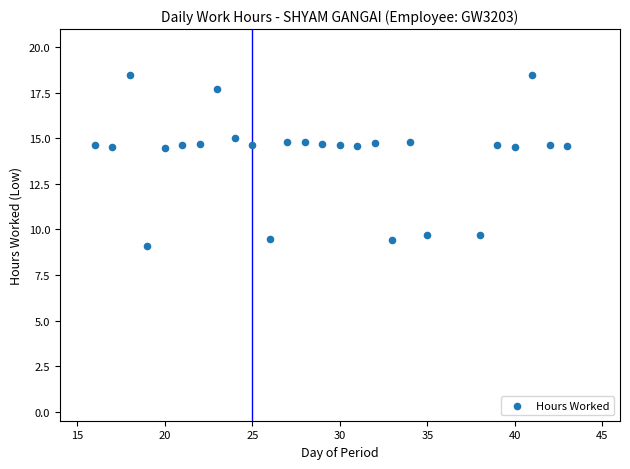

What is the range of X values (max minus min)?

27.0